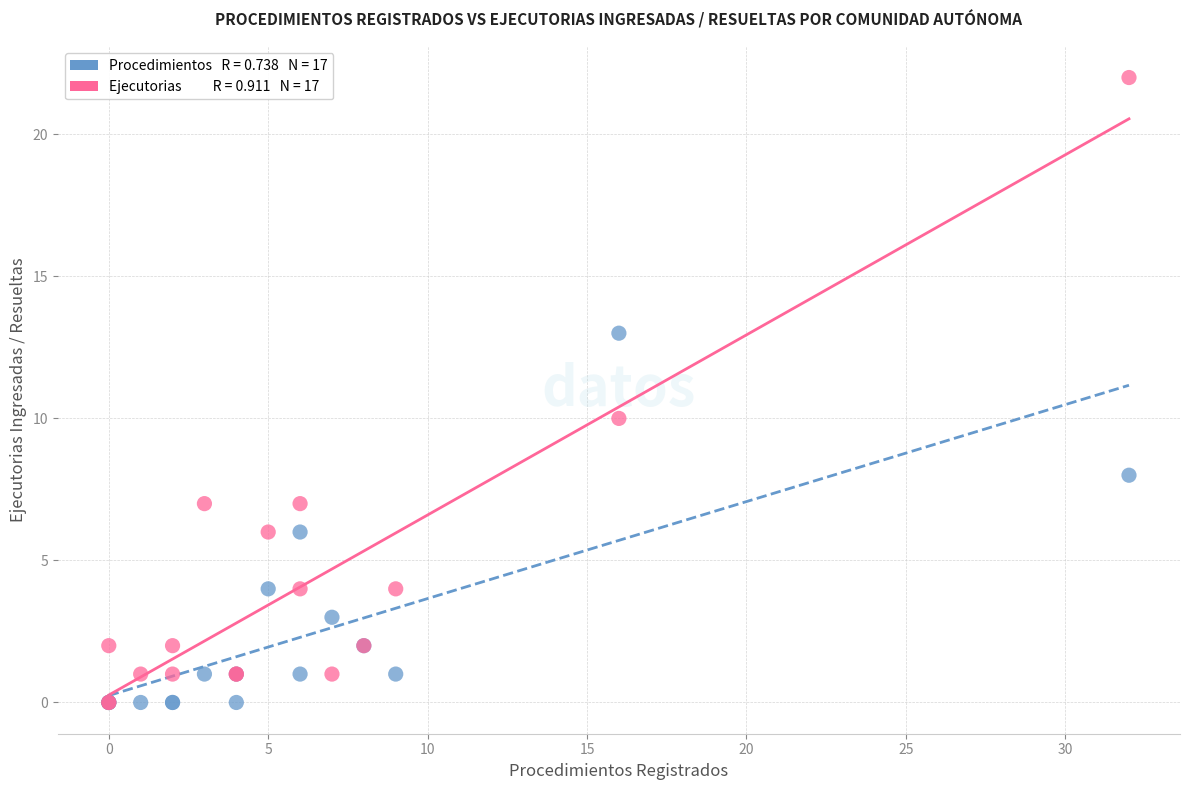

Across all series, what Y value is closest to 11?

10